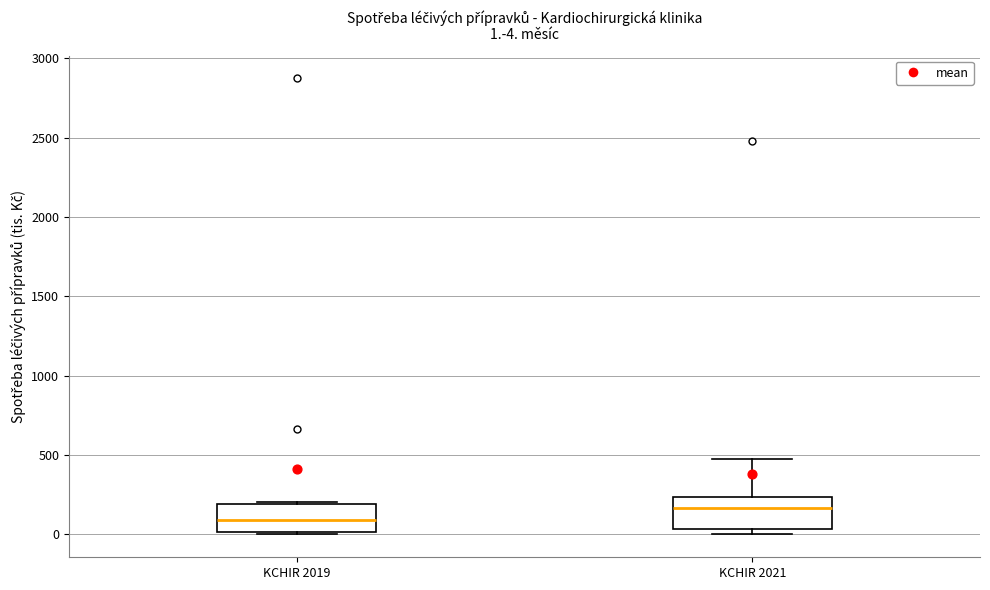

Which box's median line is the lowest?

KCHIR 2019